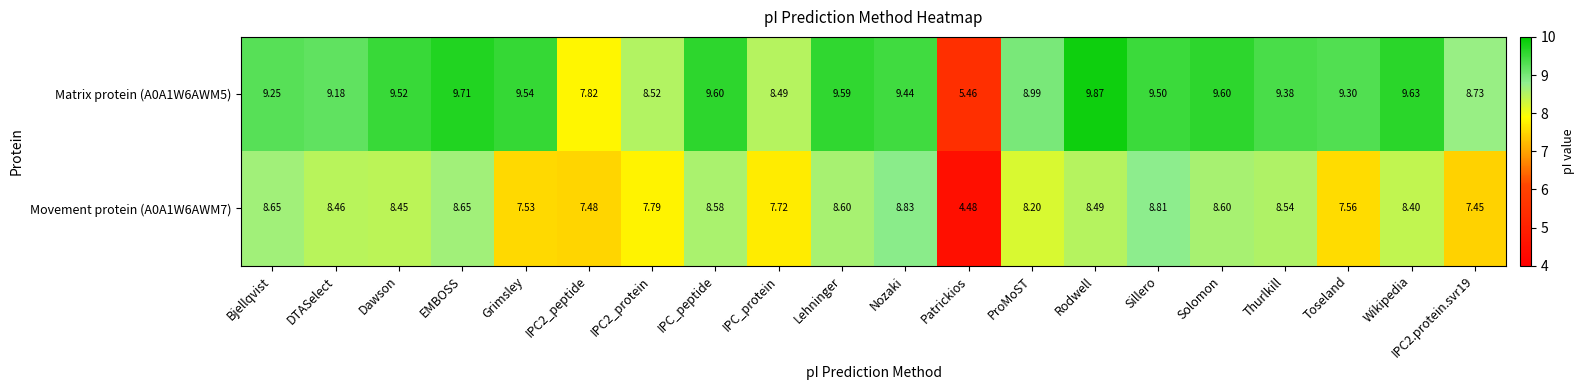

List the series in order of their overall mean, lowest first.

Movement protein (A0A1W6AWM7), Matrix protein (A0A1W6AWM5)